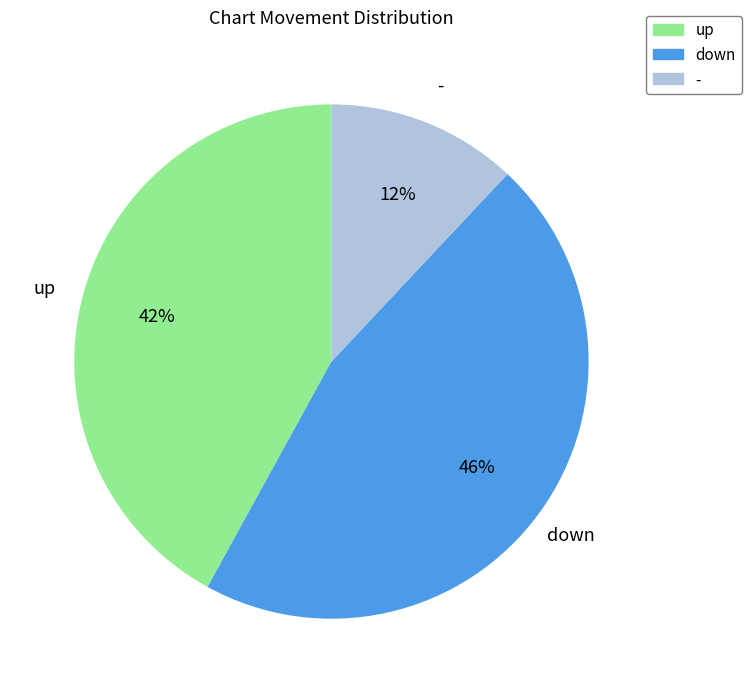

What is the smallest slice in the pie chart?

-